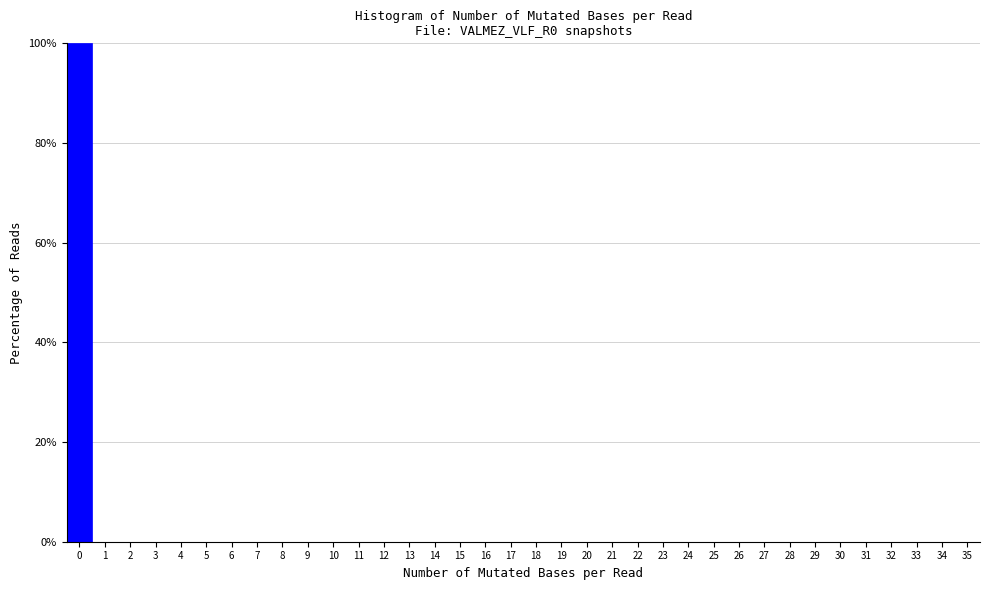

What is the height of the bar covering -0.5 to 0.5 on the x-axis? The values are not printed on the chart, so give them approximately, as read against the axis.

100